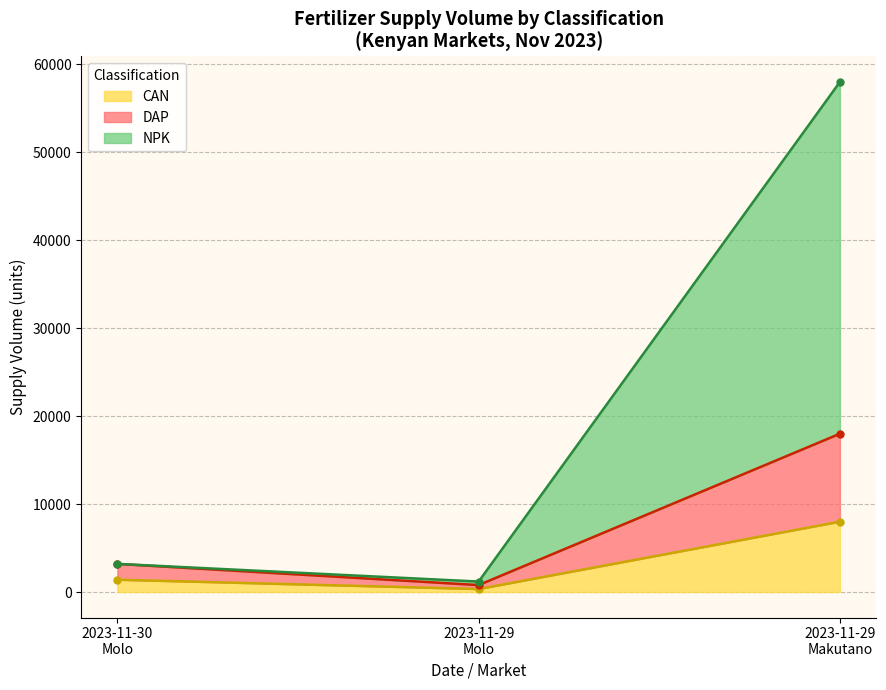

True or false: DAP has a value of 1262 at 2023-11-29 Molo.

False